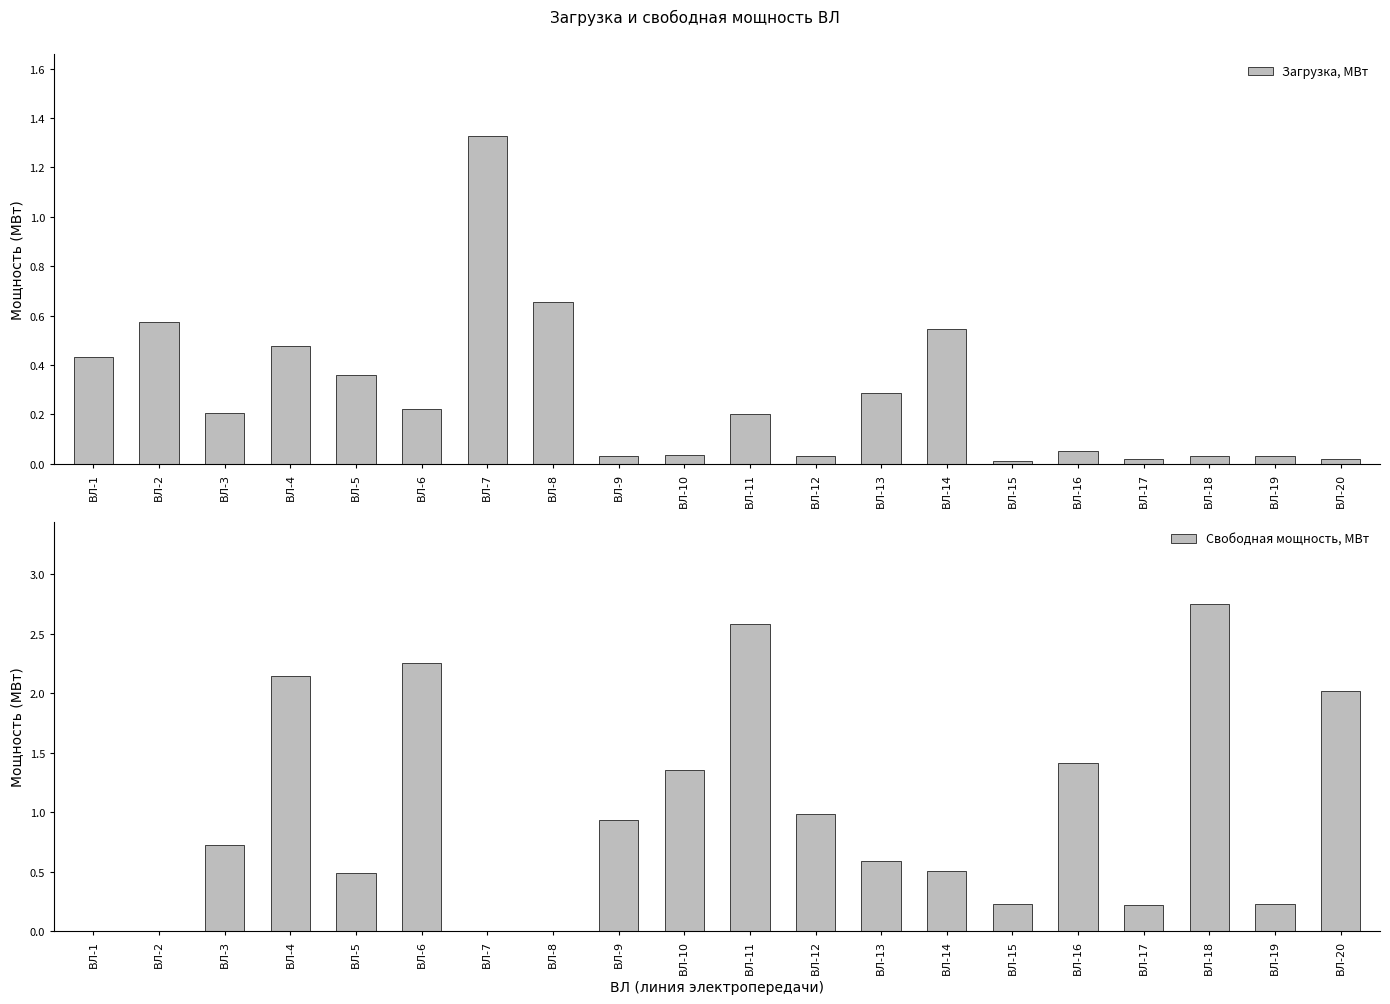

How many distinct data groups are displayed?

2